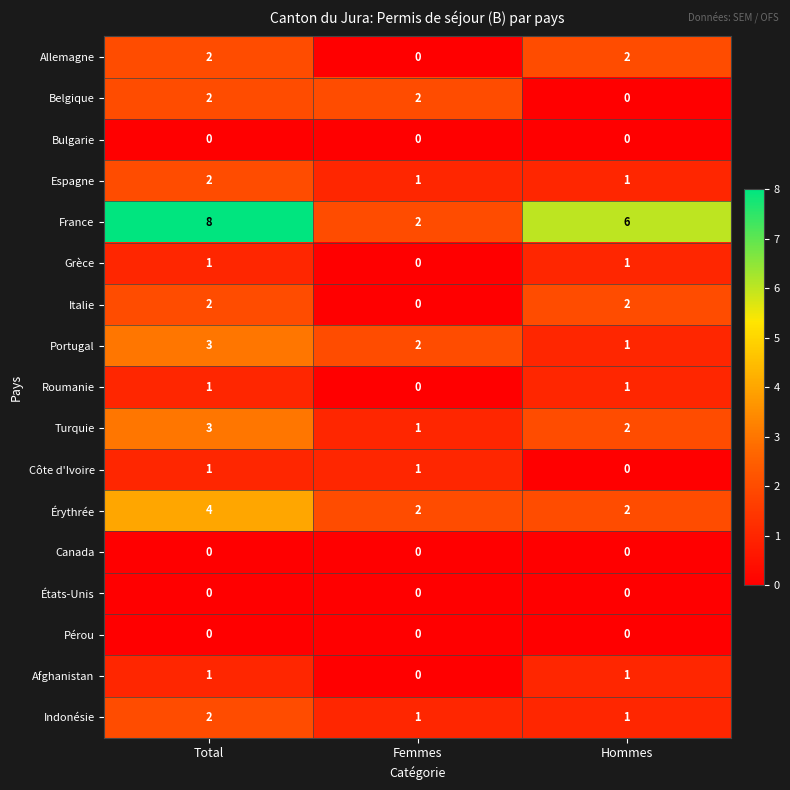

At which category is the sum across all series the highest?

Total